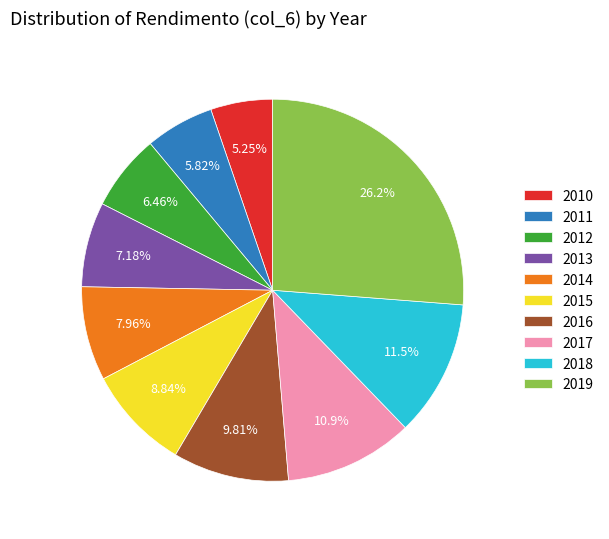

To the nearest percent, what percentage of the pie is 2018?

12%